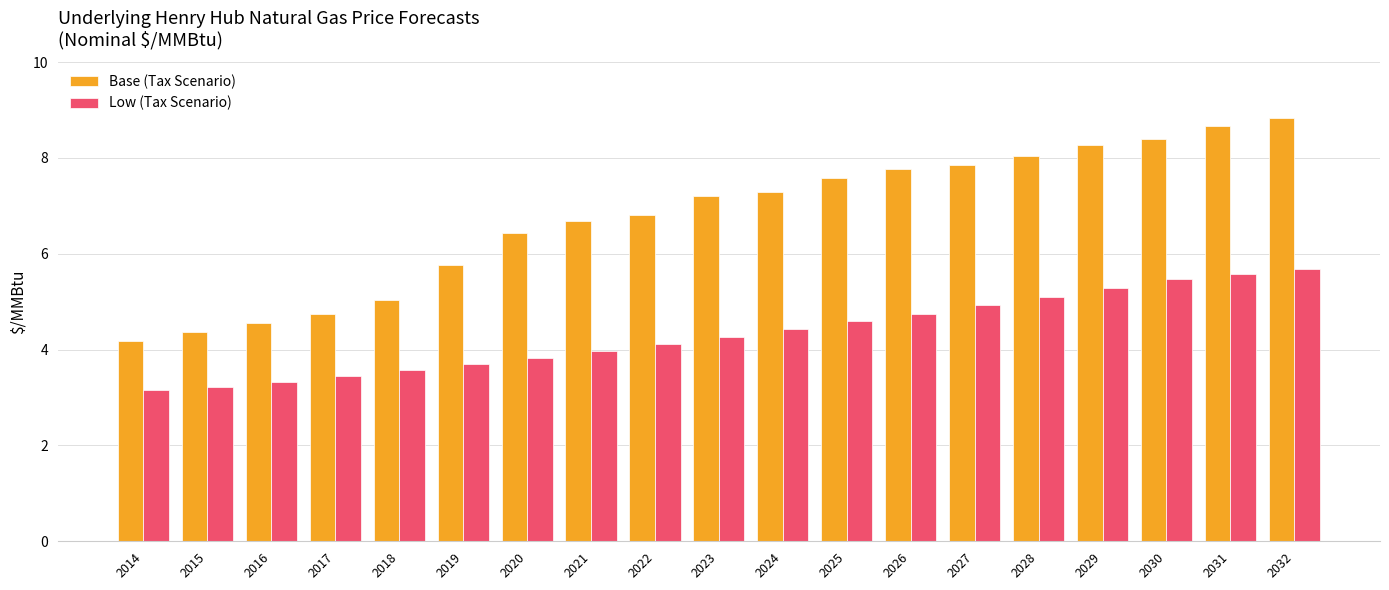

Is the value of Low (Tax Scenario) at 2020 greater than the value of Base (Tax Scenario) at 2030?

No